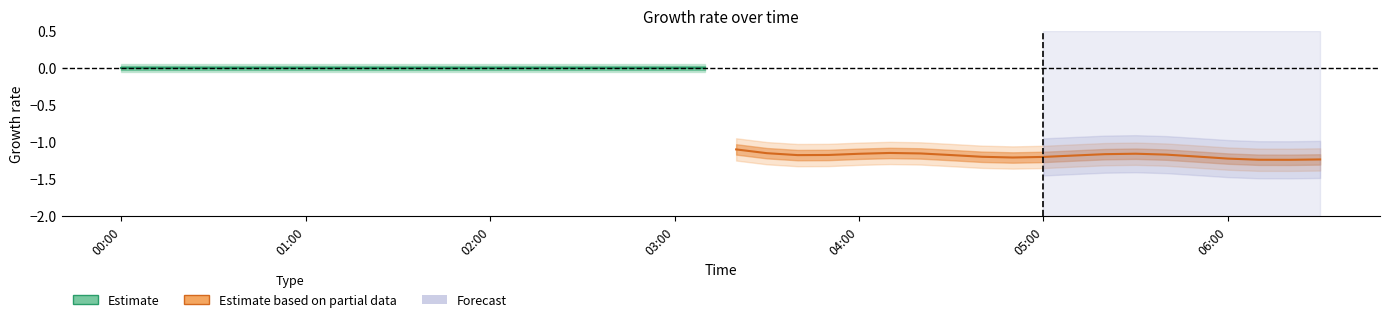

True or false: Estimate based on partial data and Estimate intersect in this chart.

False